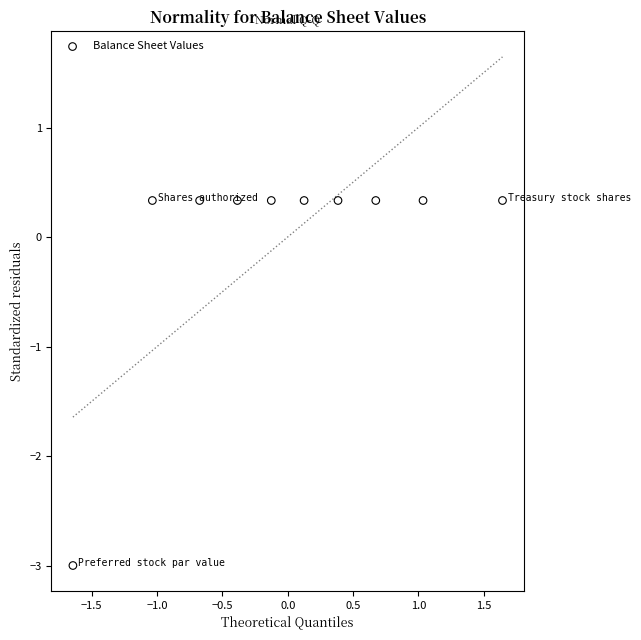

What is the range of Y values (max minus min)?

3.3